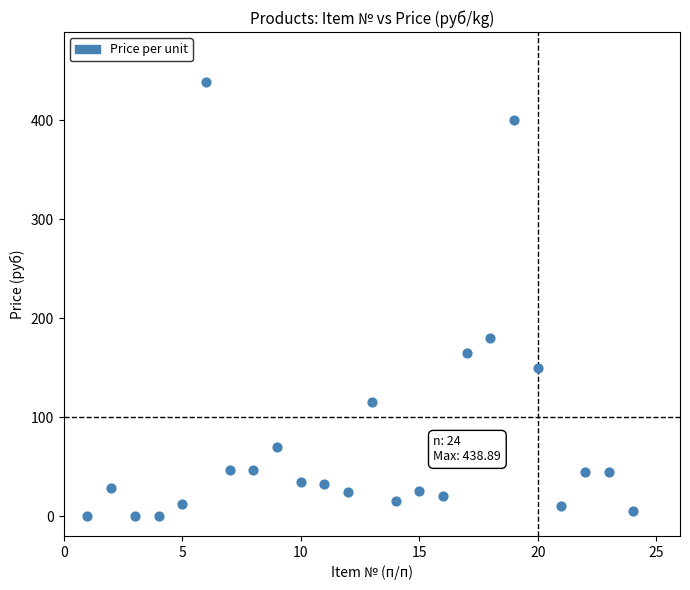

What Y value in the scatter plot is closest to 219?

180.0